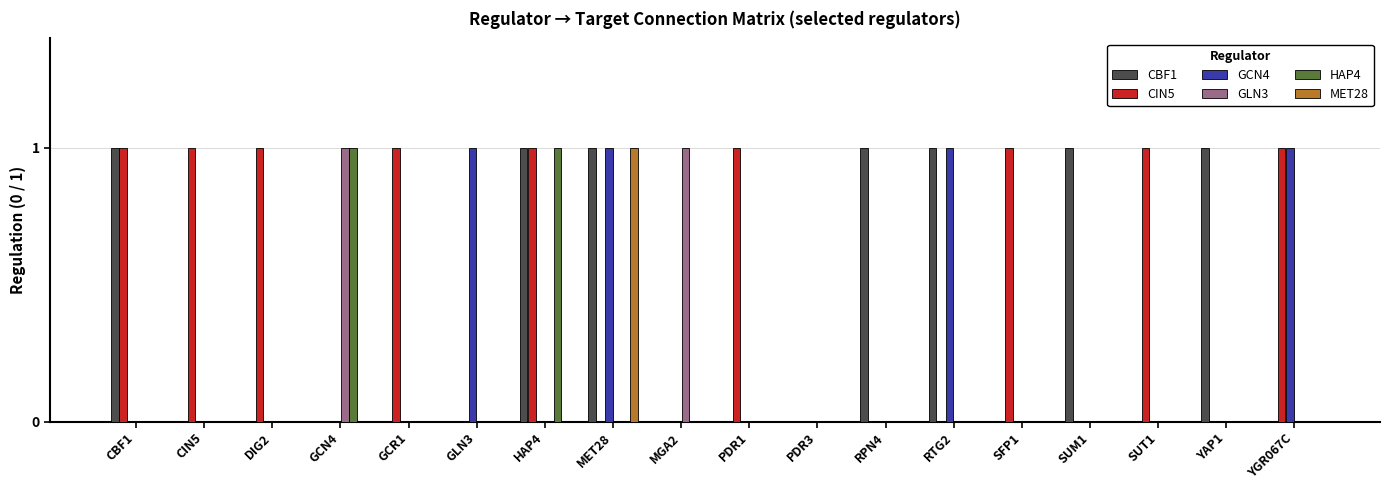

What are all the series names shown in the legend?

CBF1, CIN5, GCN4, GLN3, HAP4, MET28